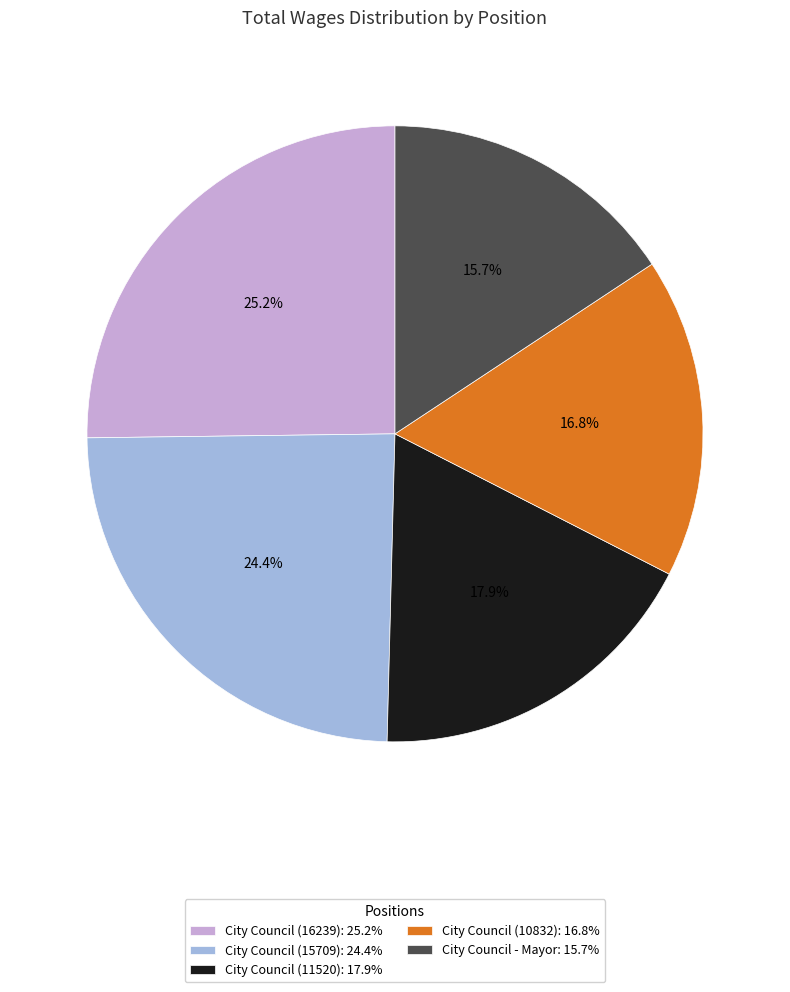

To the nearest percent, what percentage of the pie is City Council (10832)?

17%